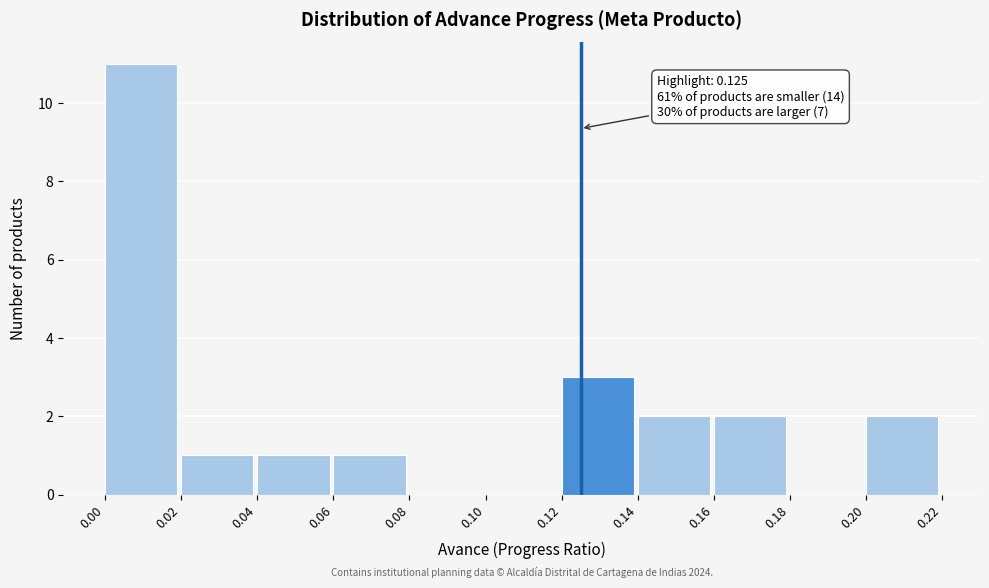

Which range on the x-axis has the tallest bar?

0.00 to 0.02